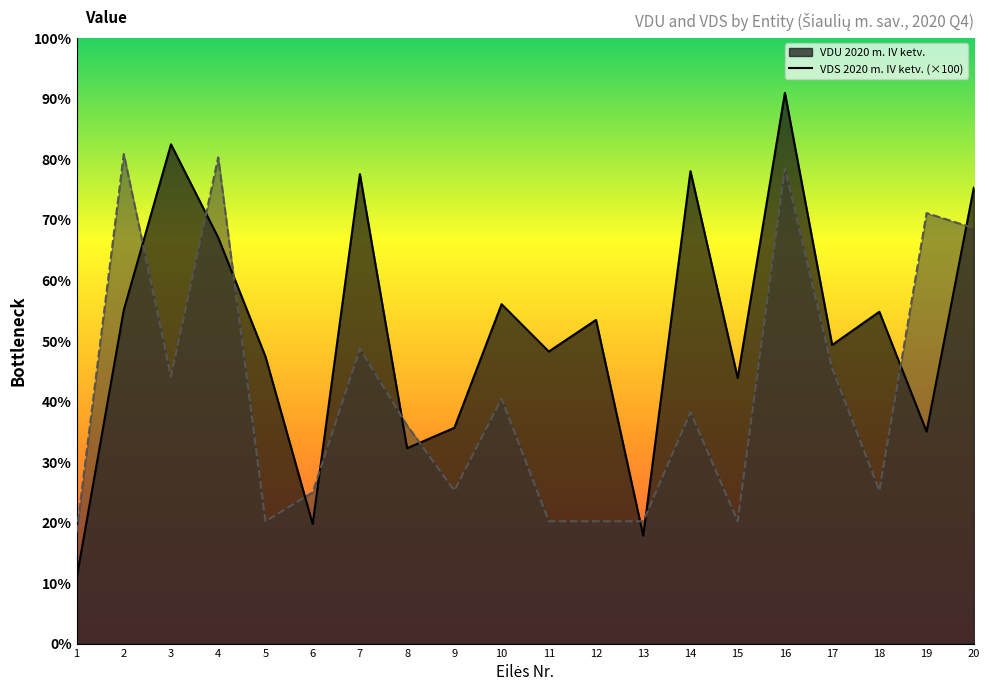

How many lines are shown in the chart?

2